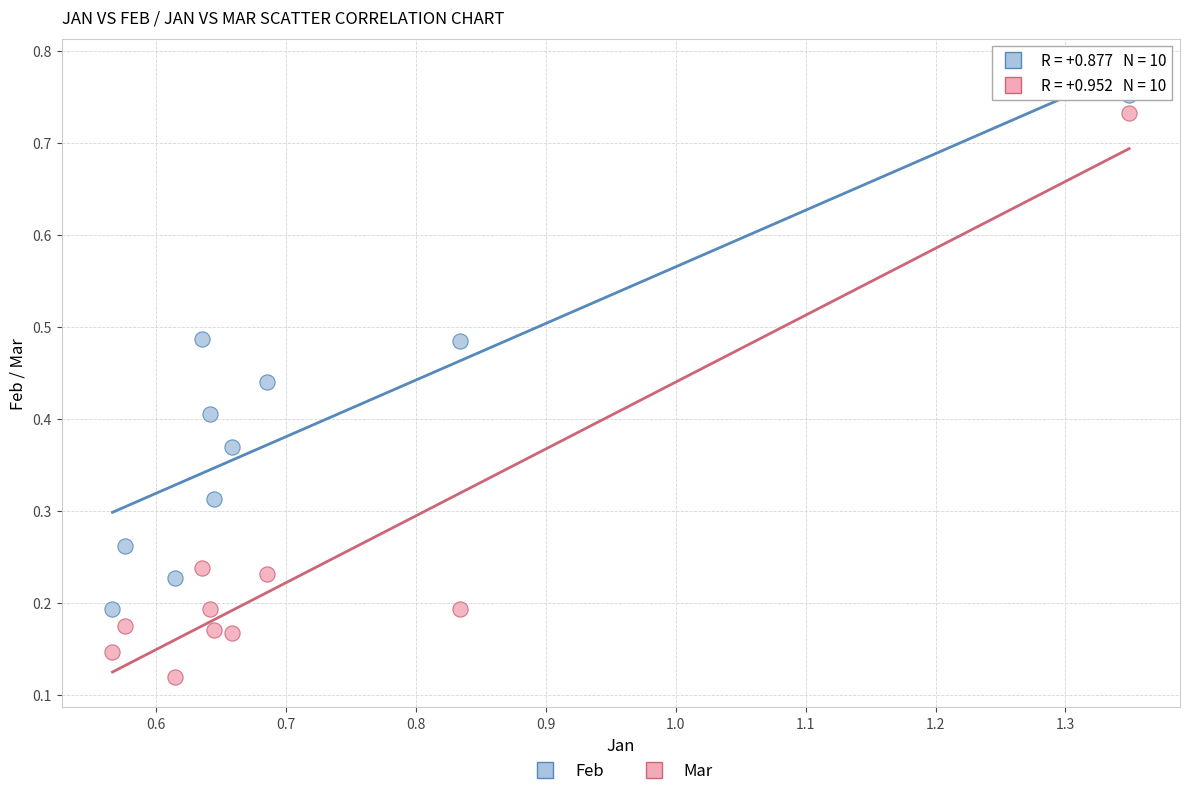

Across all data points, what is the range of Y values (max minus min)?

0.6